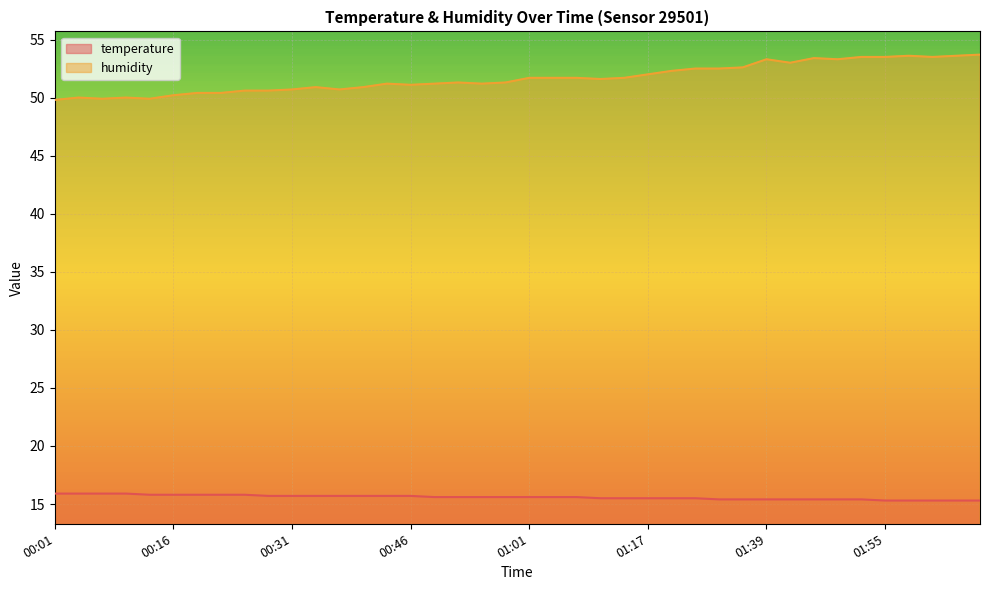

Rank the series at 00:31 from lowest to highest value.

temperature, humidity